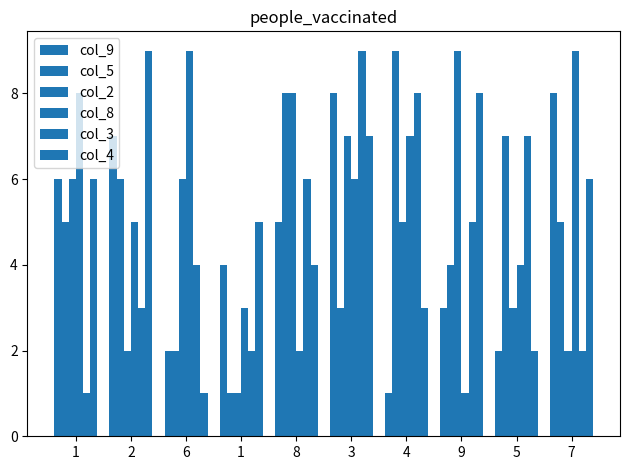

How many series are shown in this chart?

6